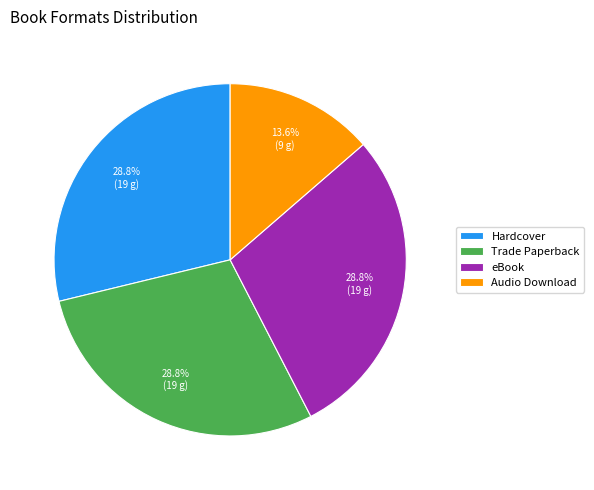

Which slice is the smallest?

Audio Download